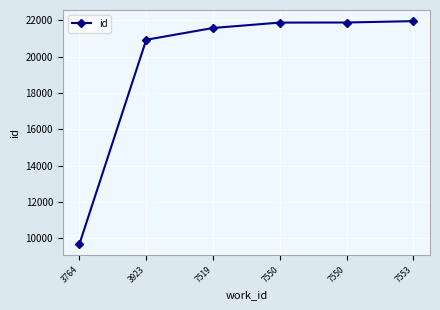

How many data points are less than 21866?

3